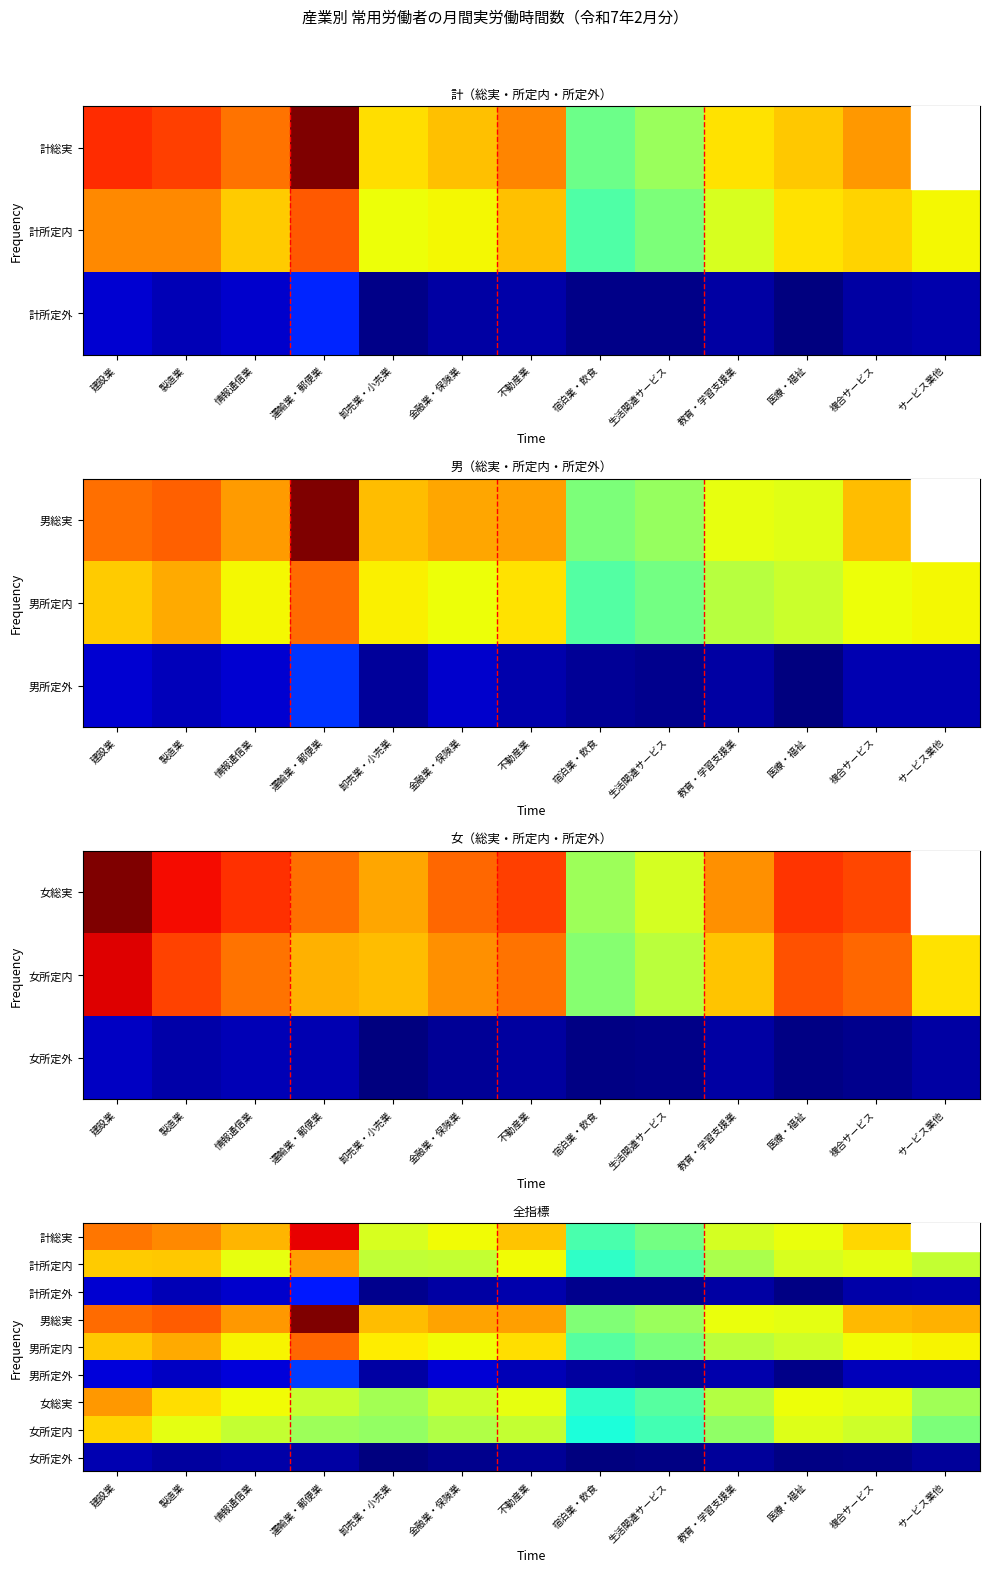

What is the spread (max minus min) of values at 医療・福祉?

123.5